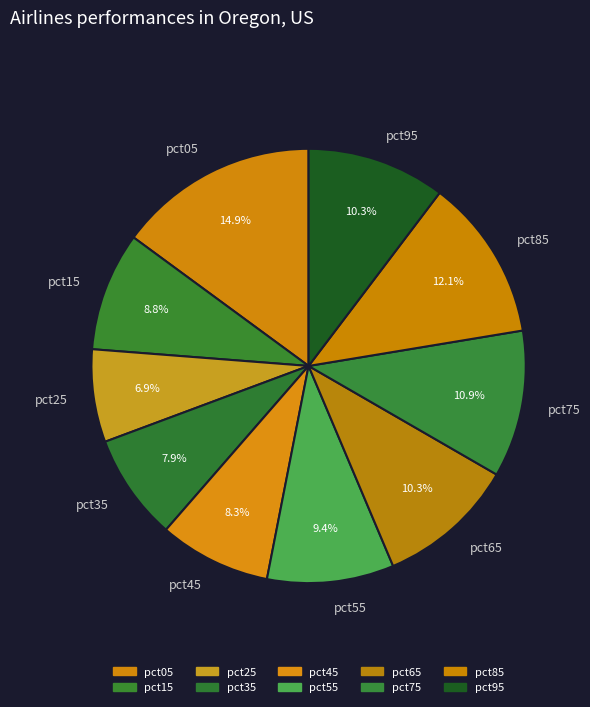

The pct45 slice represents 2% of the pie. True or false?

False